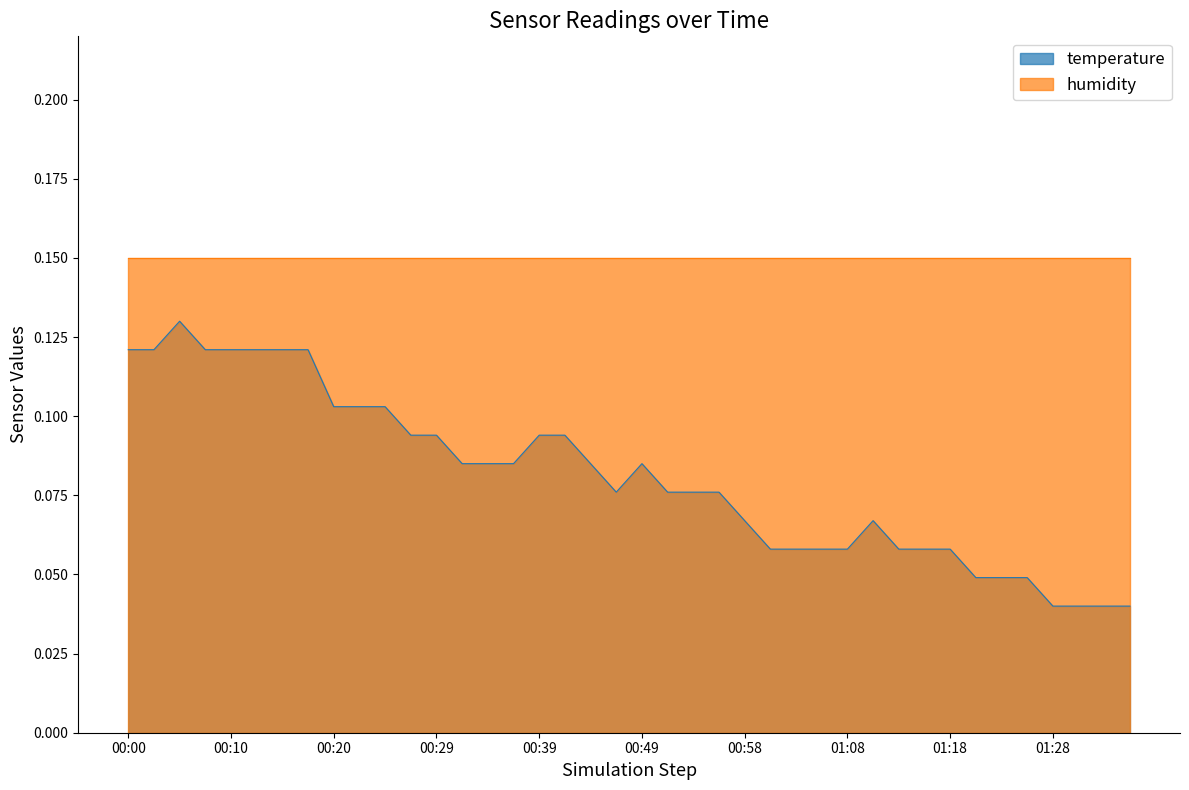

List the labels in order of value, smallest first.

01:28, 01:31, 01:33, 01:36, 01:21, 01:23, 01:26, 01:01, 01:03, 01:06, 01:08, 01:13, 01:16, 01:18, 00:58, 01:11, 00:46, 00:51, 00:54, 00:56, 00:32, 00:34, 00:37, 00:44, 00:49, 00:27, 00:29, 00:39, 00:41, 00:20, 00:22, 00:24, 00:00, 00:02, 00:07, 00:10, 00:12, 00:15, 00:17, 00:05